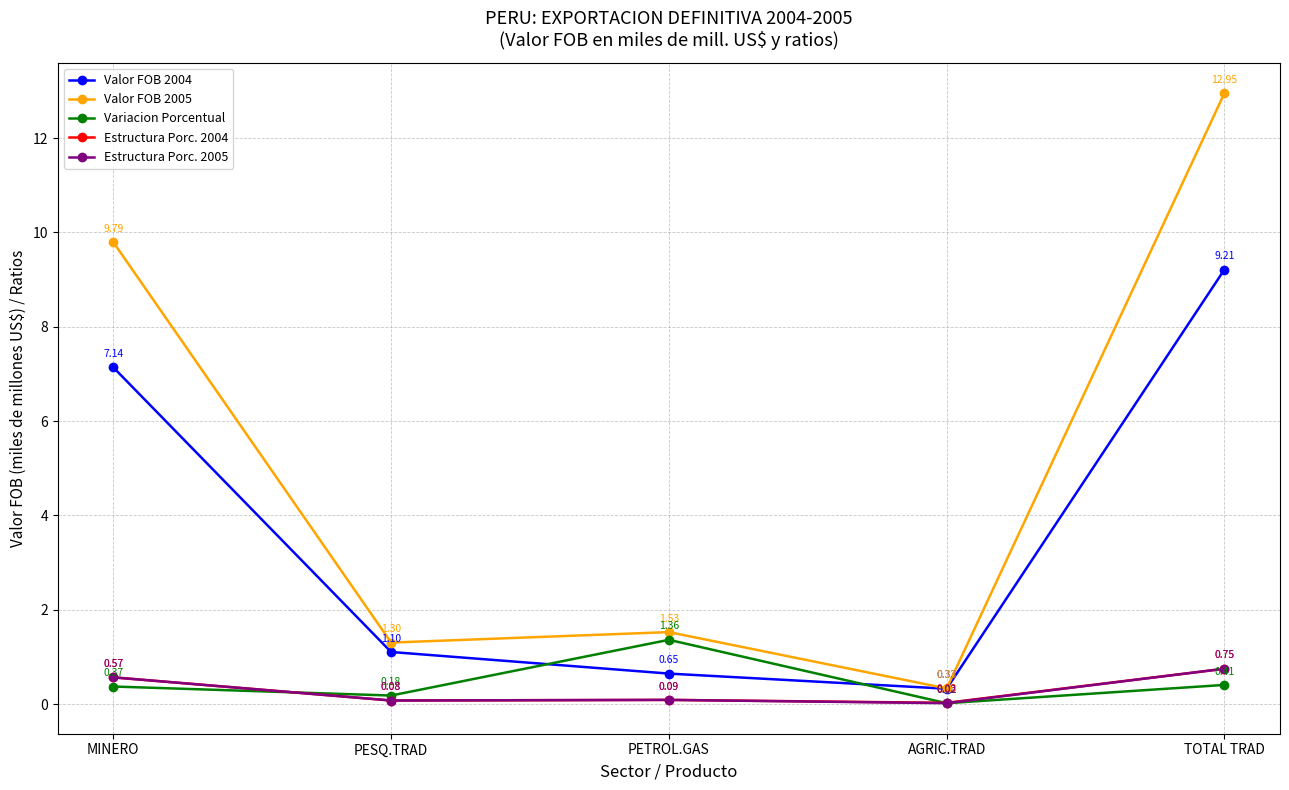

Is the value of Estructura Porc. 2004 at MINERO greater than the value of Valor FOB 2004 at PETROL.GAS?

No